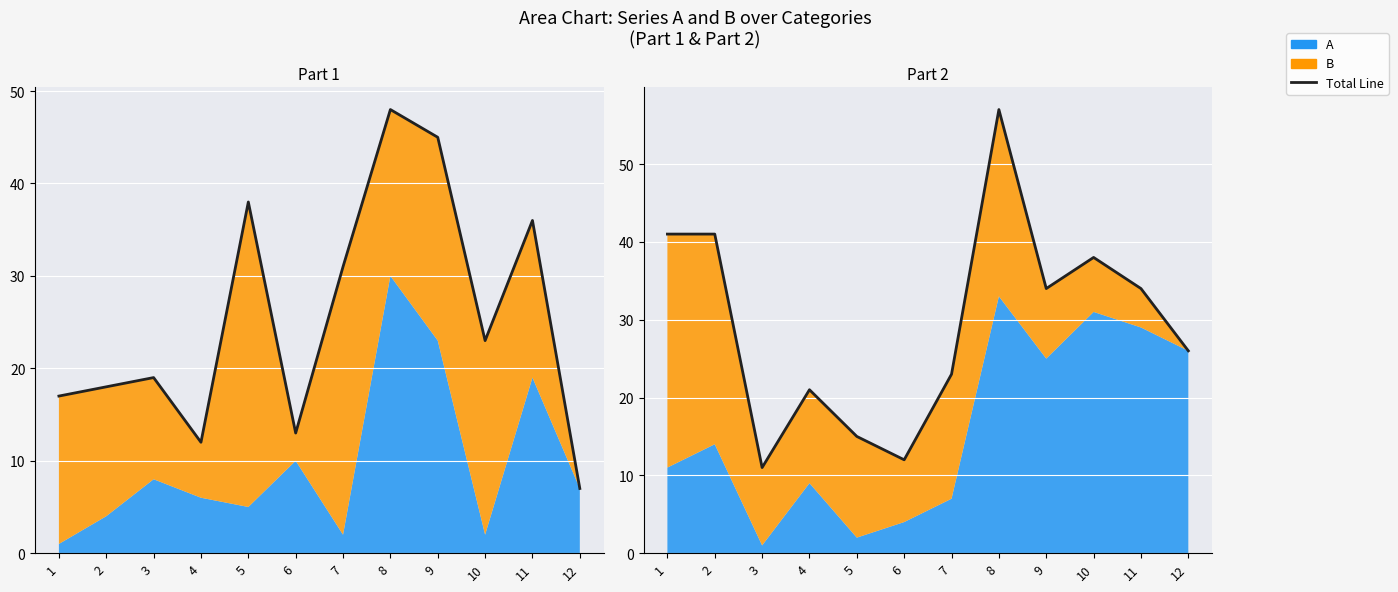

What is the change in value from 2 to 11?

-7